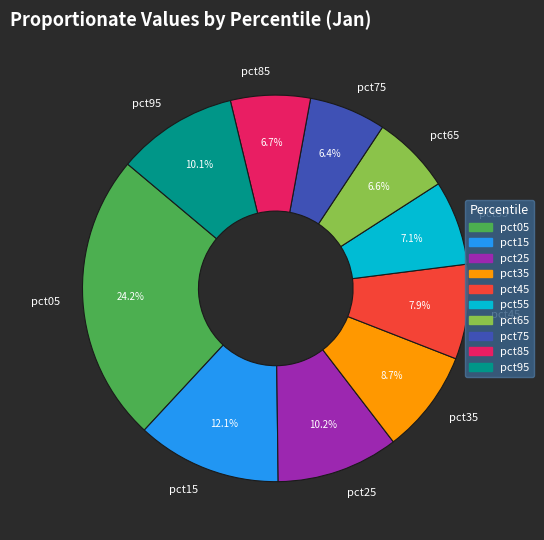

To the nearest percent, what portion does pct65 represent?

7%